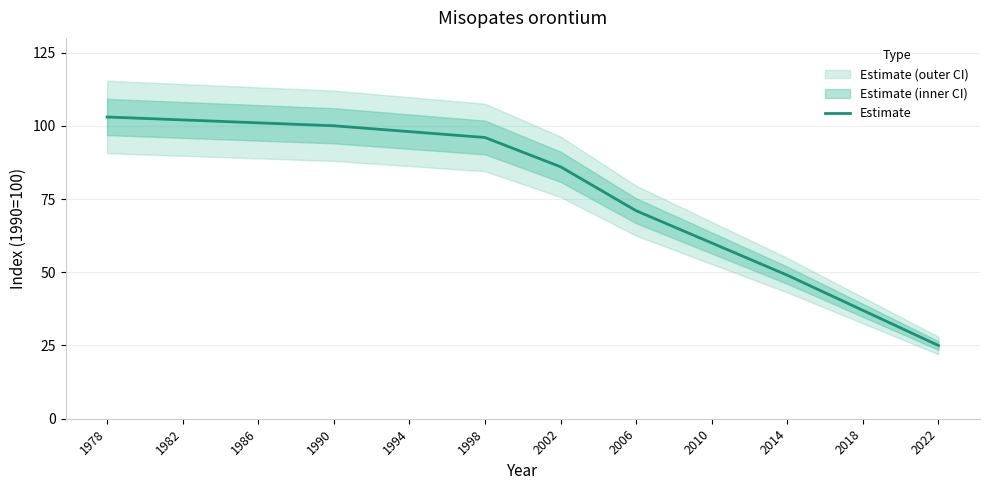

List the labels in order of value, smallest first.

2022, 2018, 2014, 2010, 2006, 2002, 1998, 1994, 1990, 1986, 1982, 1978